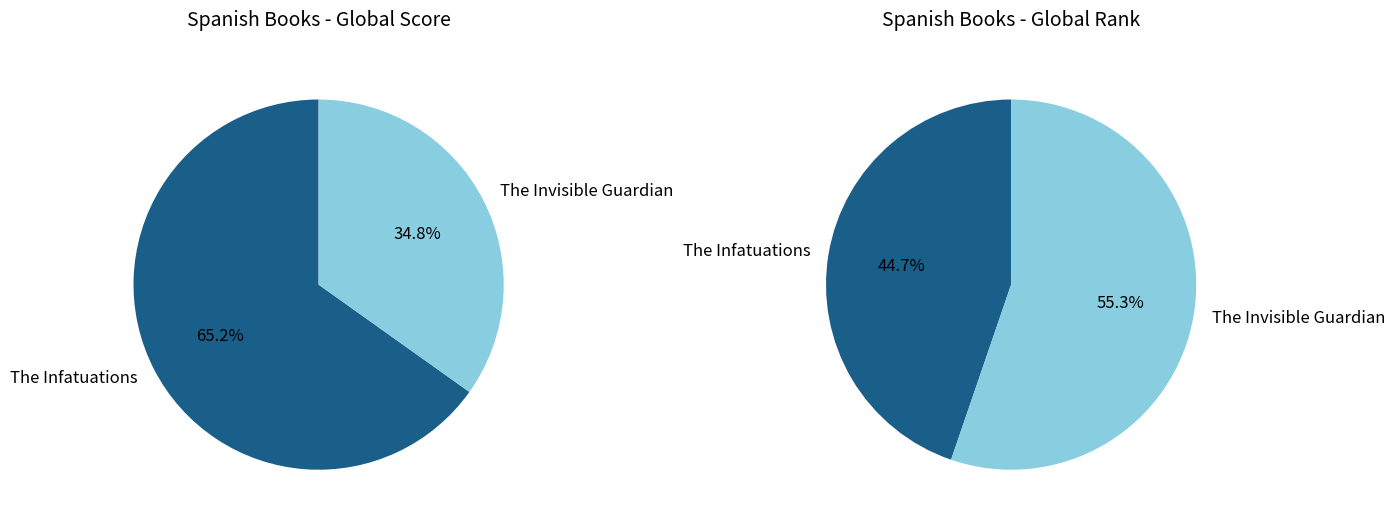

What is the largest slice in the pie chart?

The Infatuations